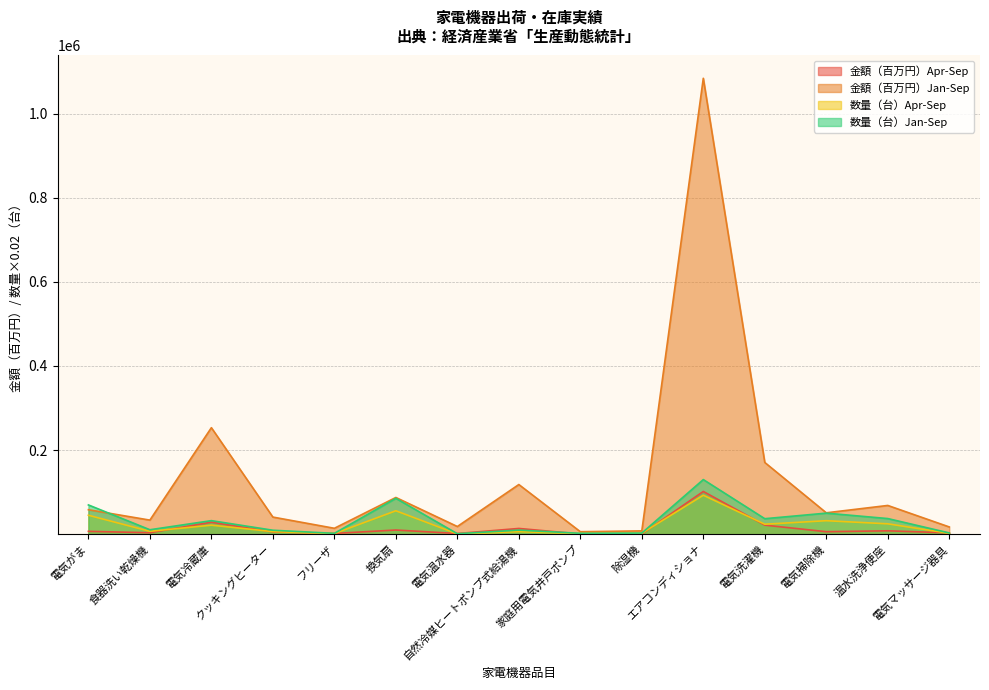

How many interior local peaks does the 数量（台）Apr-Sep series have?

5